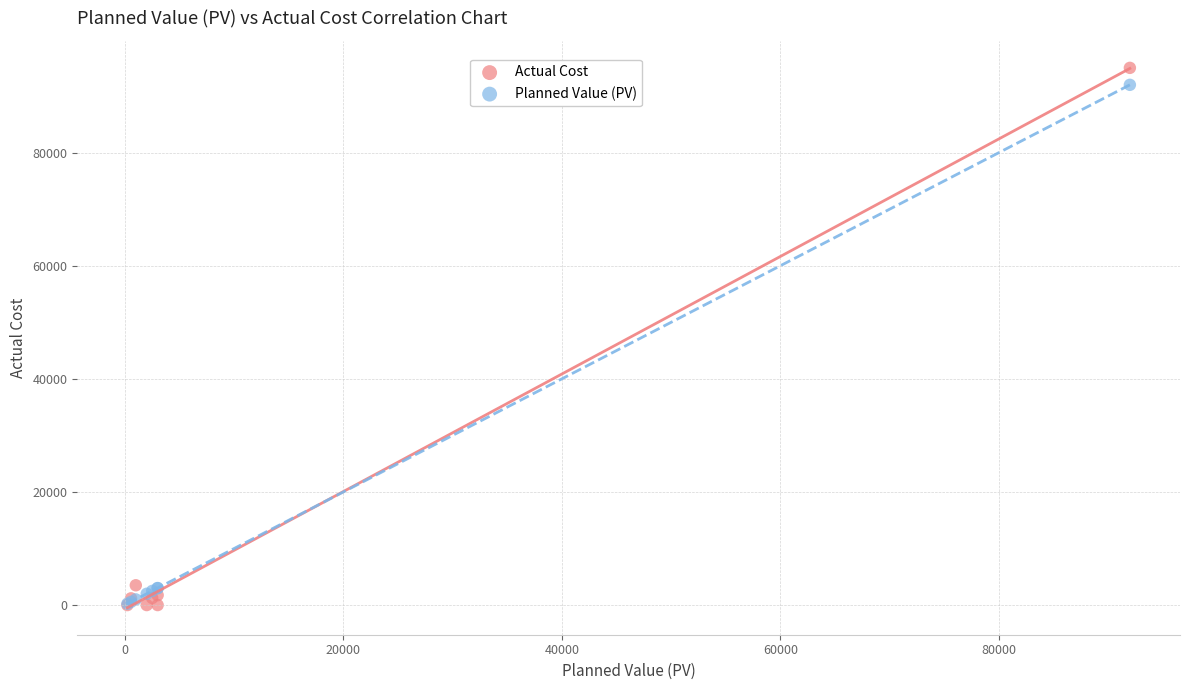

What are all the series names shown in the legend?

Actual Cost, Planned Value (PV)